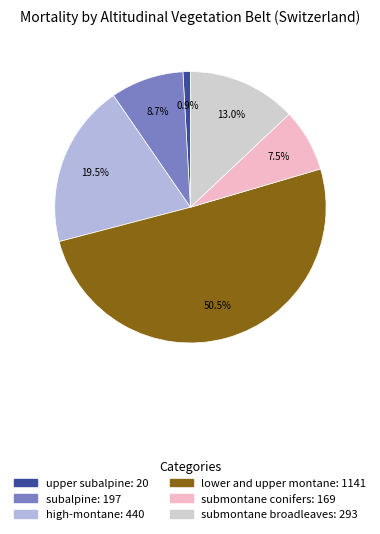

Is it true that upper subalpine is 7% of the pie?

False